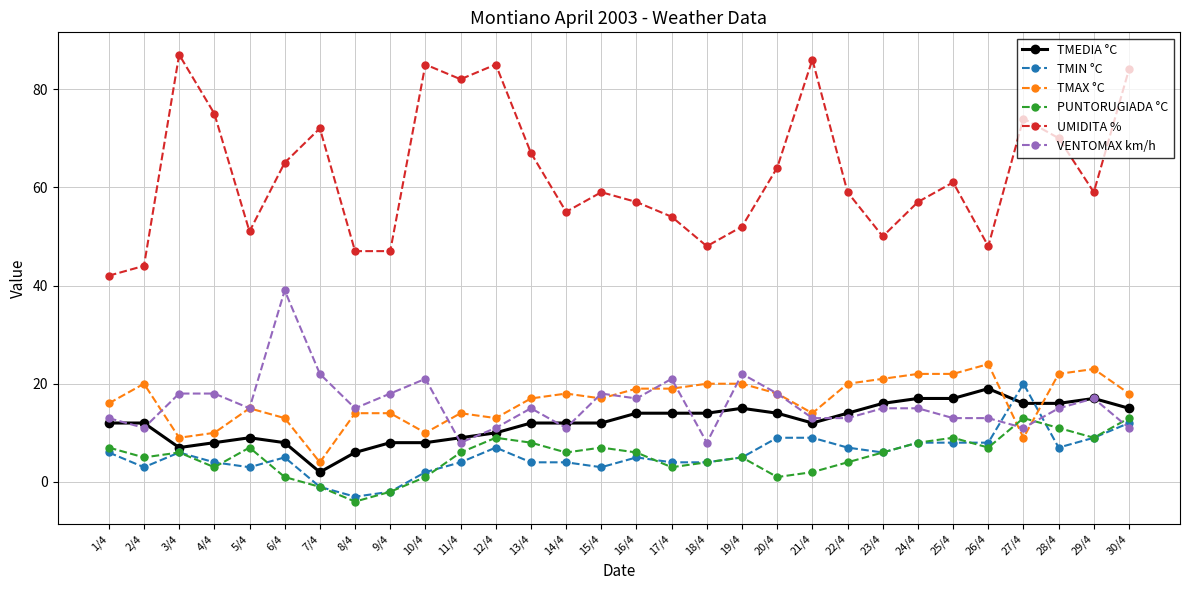

What value does the VENTOMAX km/h series have at 4/4, to the nearest 10?

20